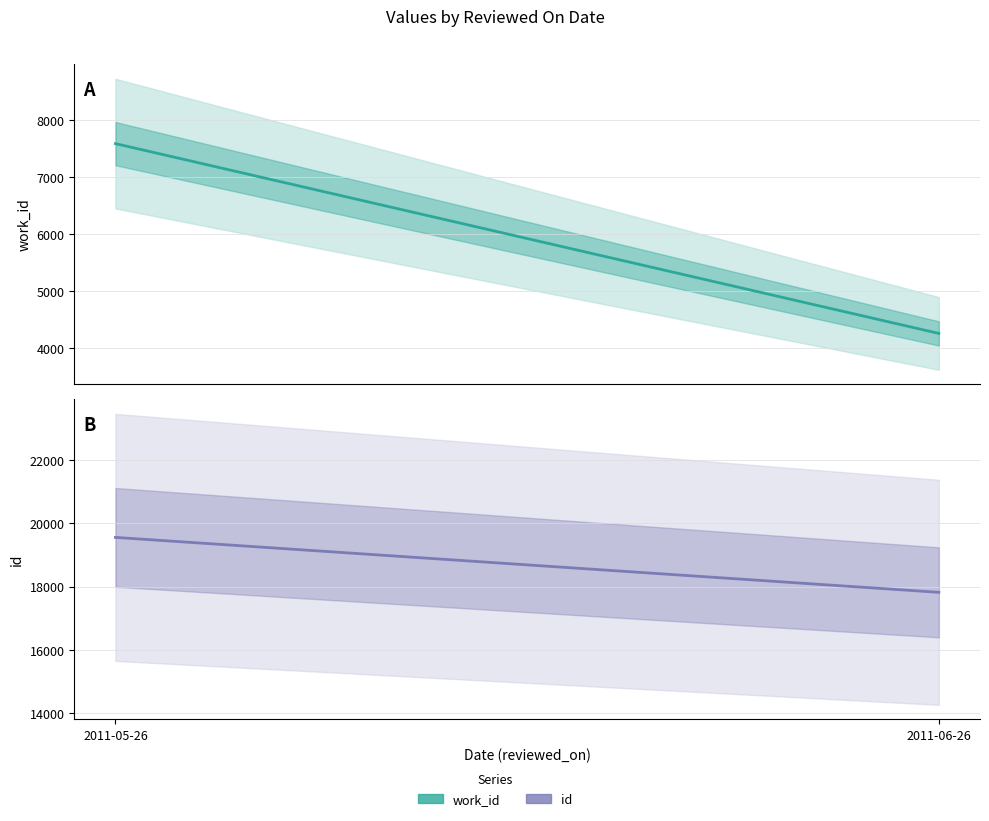

How many data points does each series have?

2